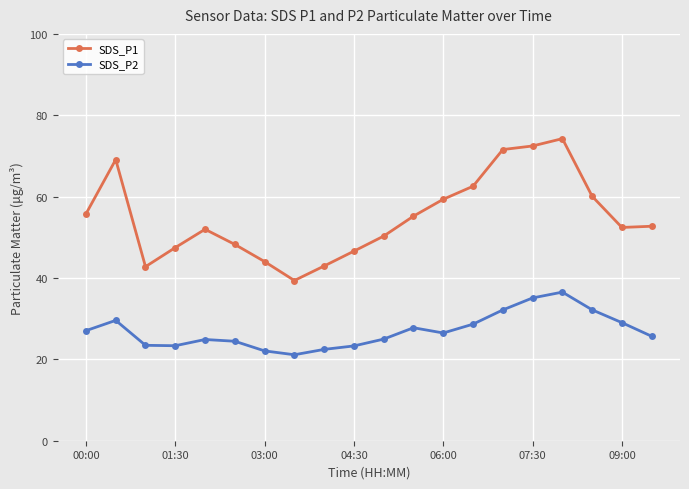

What is the value of the SDS_P1 point at the 11th from the left?

50.3